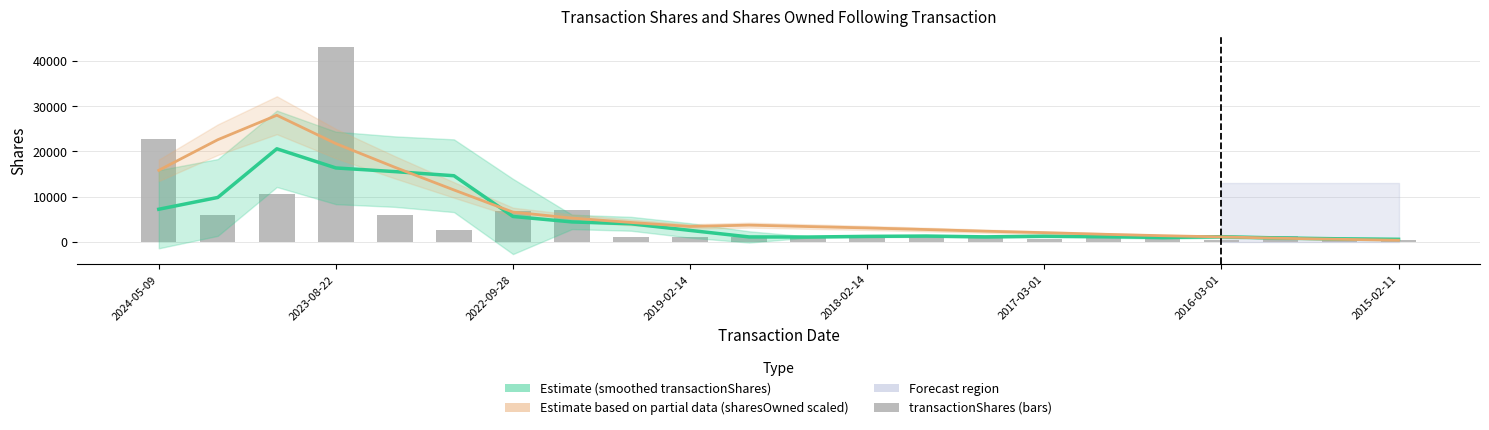

What is the spread (max minus min) of values at 2016-03-01?

652.0